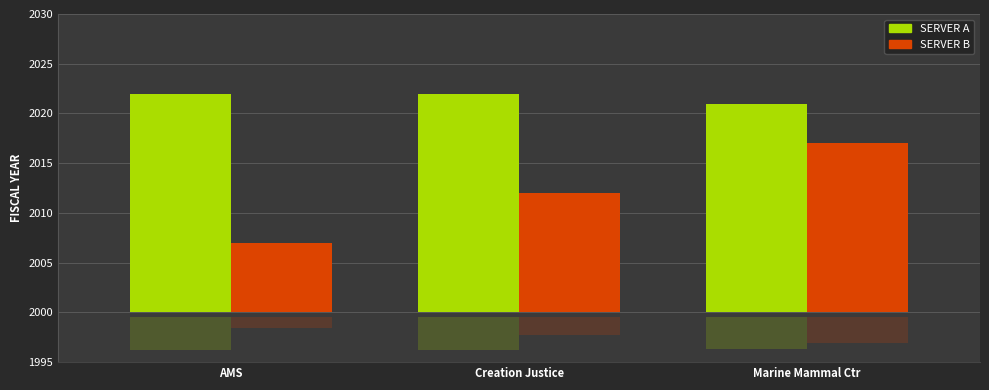

At how many categories does at least one series exceed 14?

3